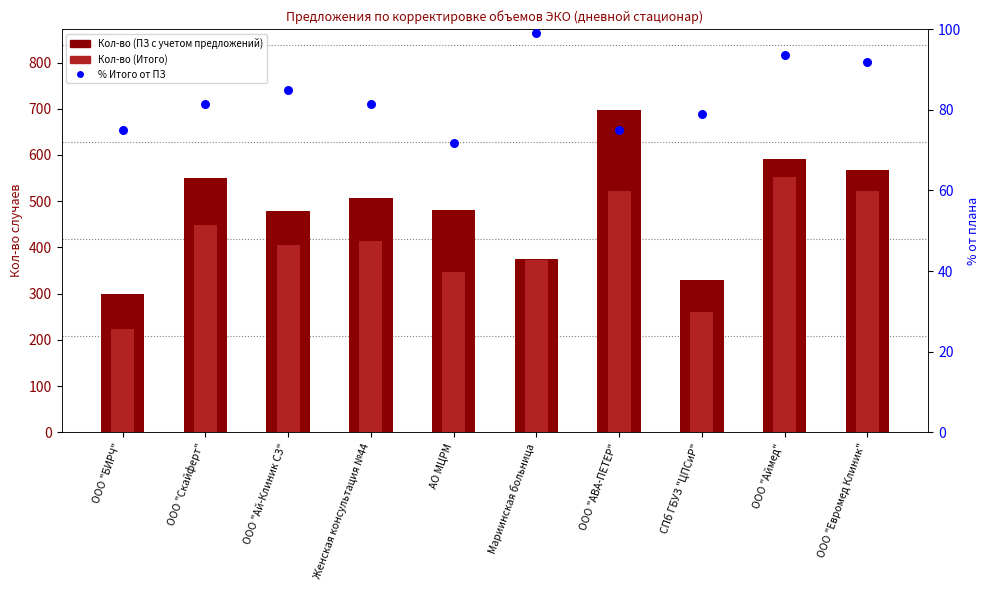

What are all the series names shown in the legend?

Кол-во (ПЗ с учетом предложений), Кол-во (Итого), % Итого от ПЗ